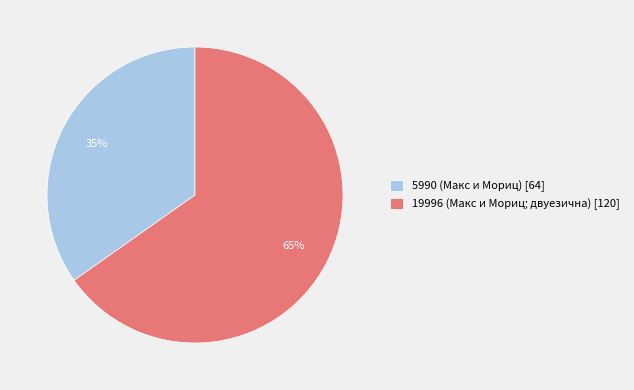

To the nearest percent, what percentage of the pie is 5990 (Макс и Мориц)?

35%